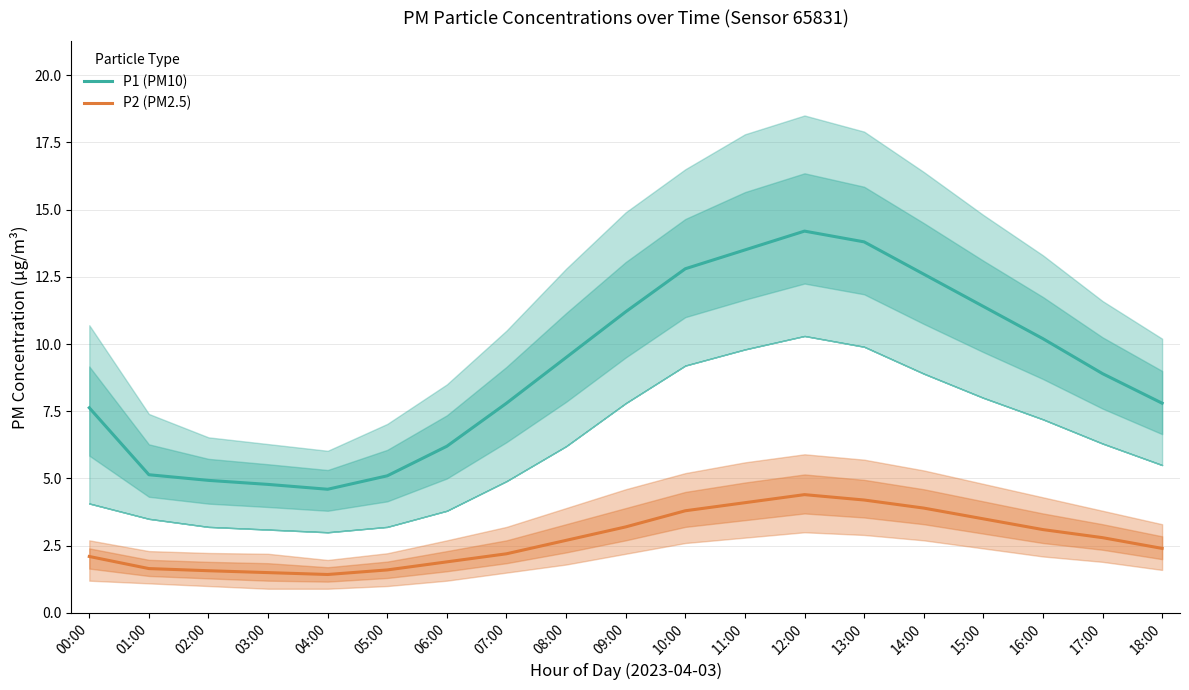

The P2 (PM2.5) series shows 2.2 at 07:00. True or false?

True